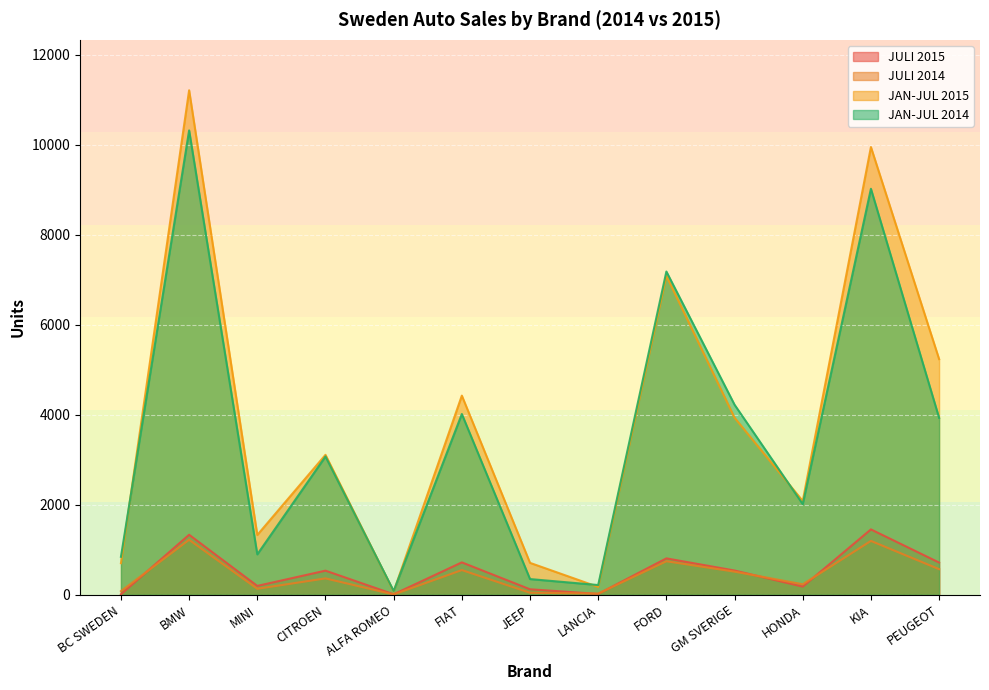

Which series changed the most between MINI and PEUGEOT?

JAN-JUL 2015